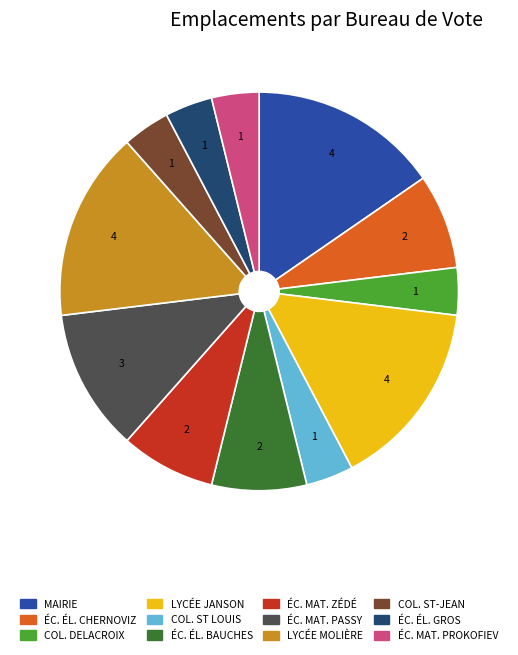

Is there a majority slice in this chart?

No